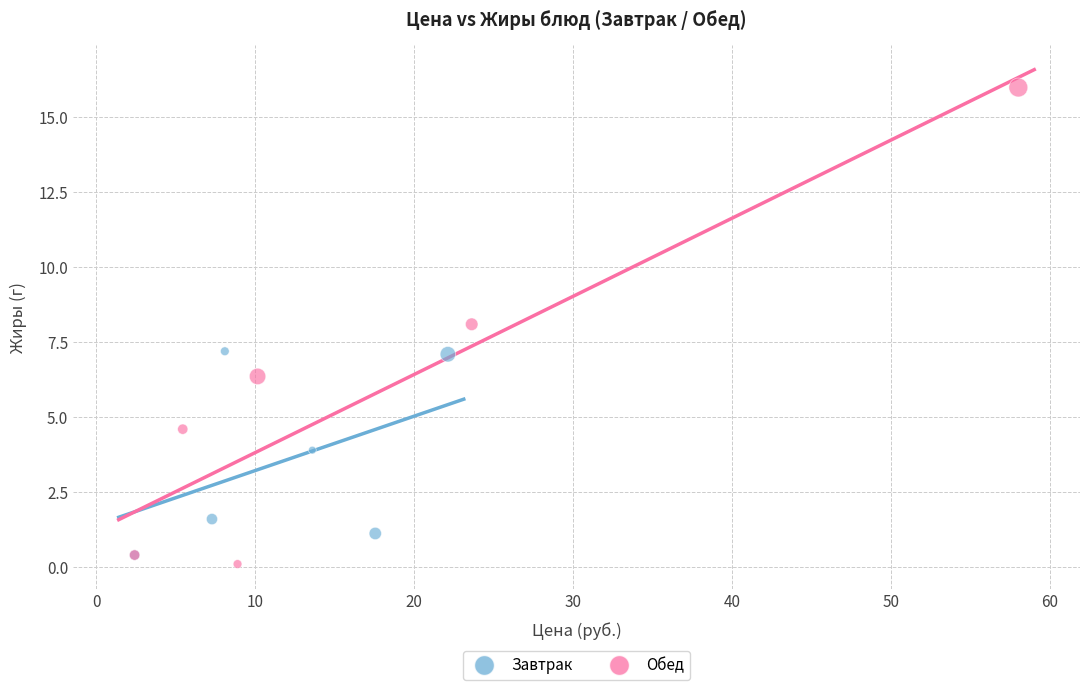

Which series has the largest Y range (max minus min)?

Обед